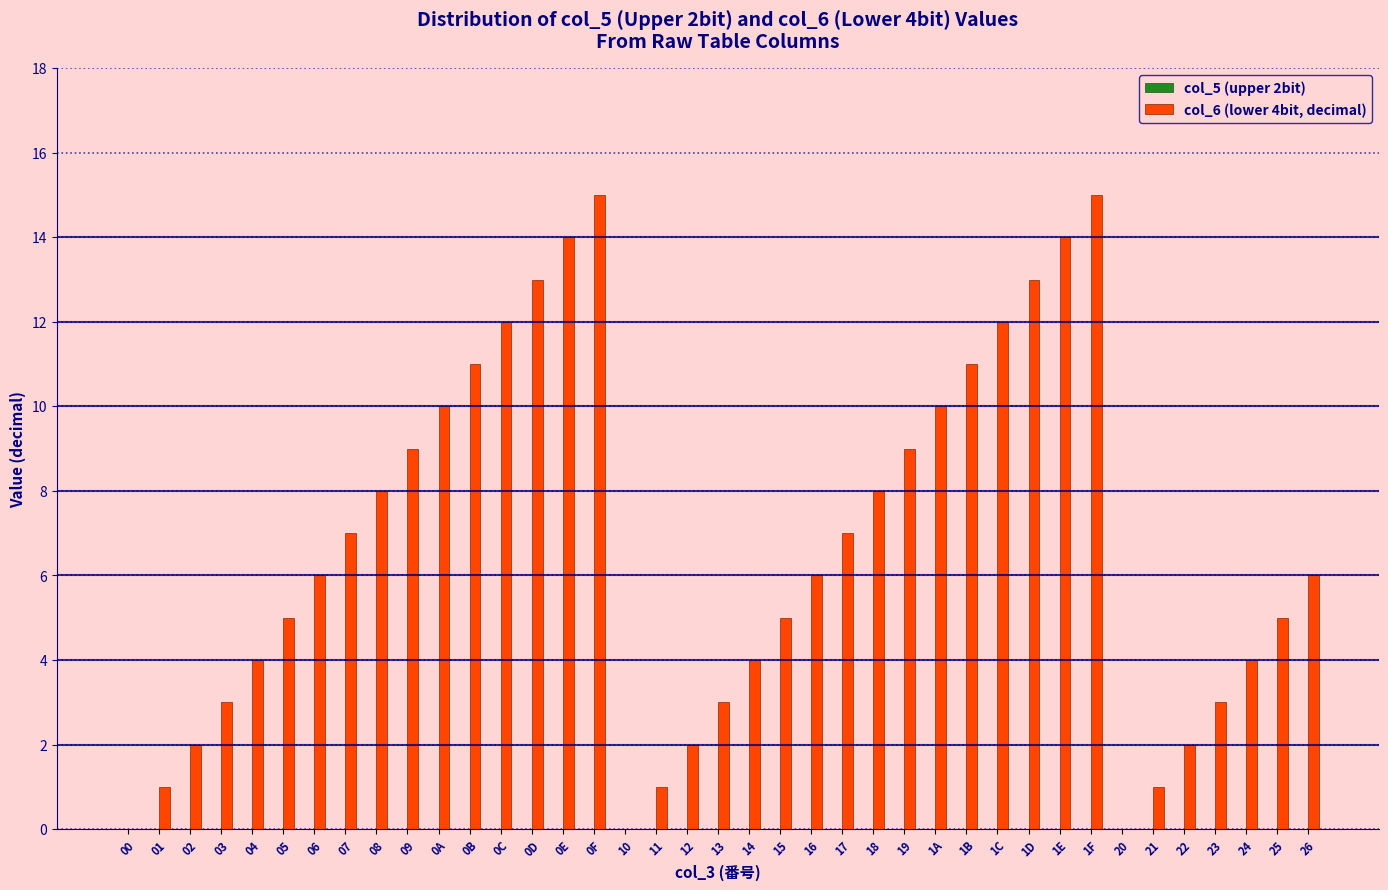

How many series are shown in this chart?

1